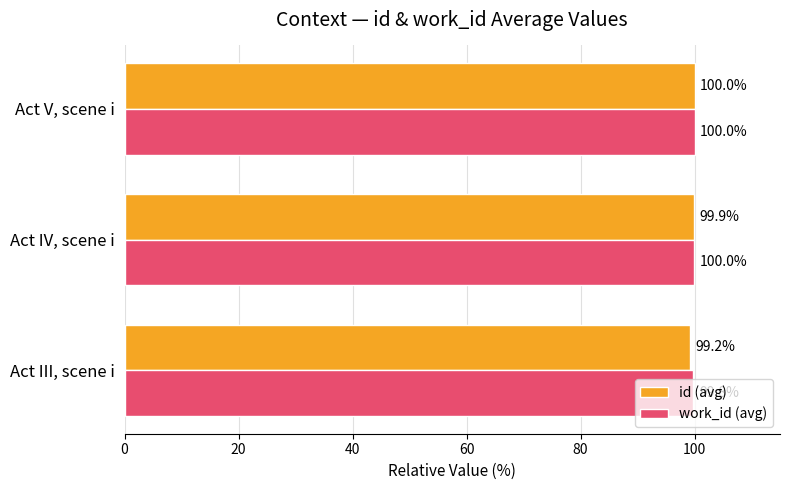

Which series has the largest total across all categories?

work_id (avg)